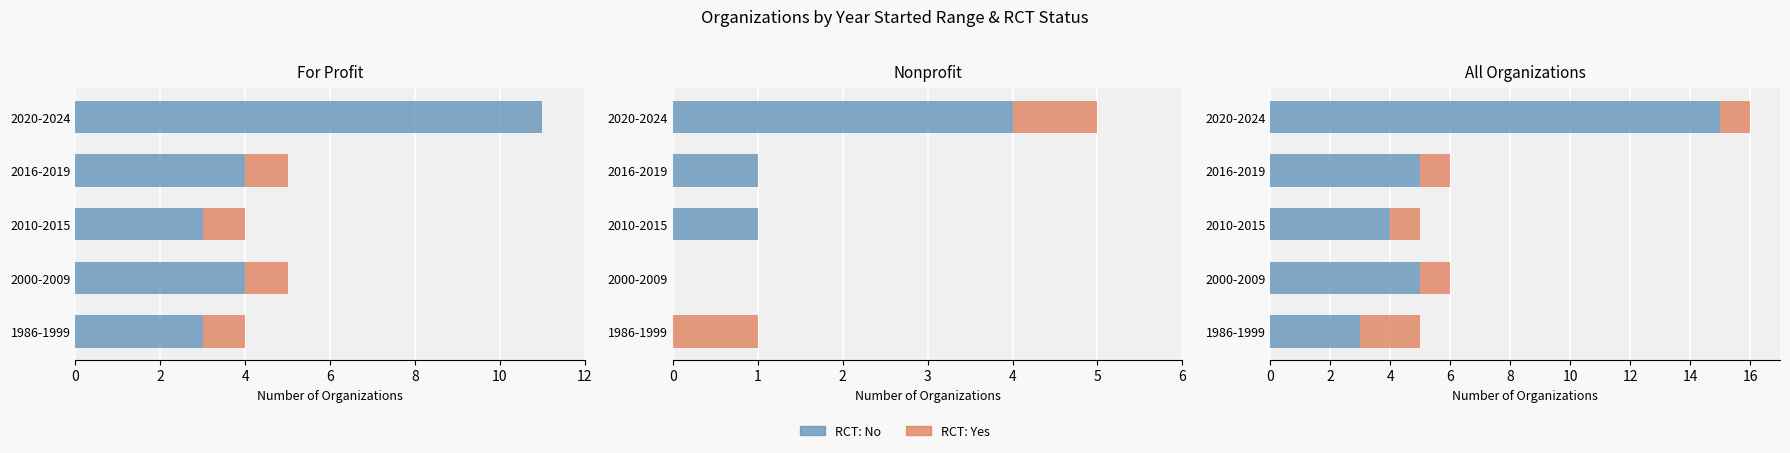

List the series in order of their peak value, lowest first.

RCT: Yes, RCT: No